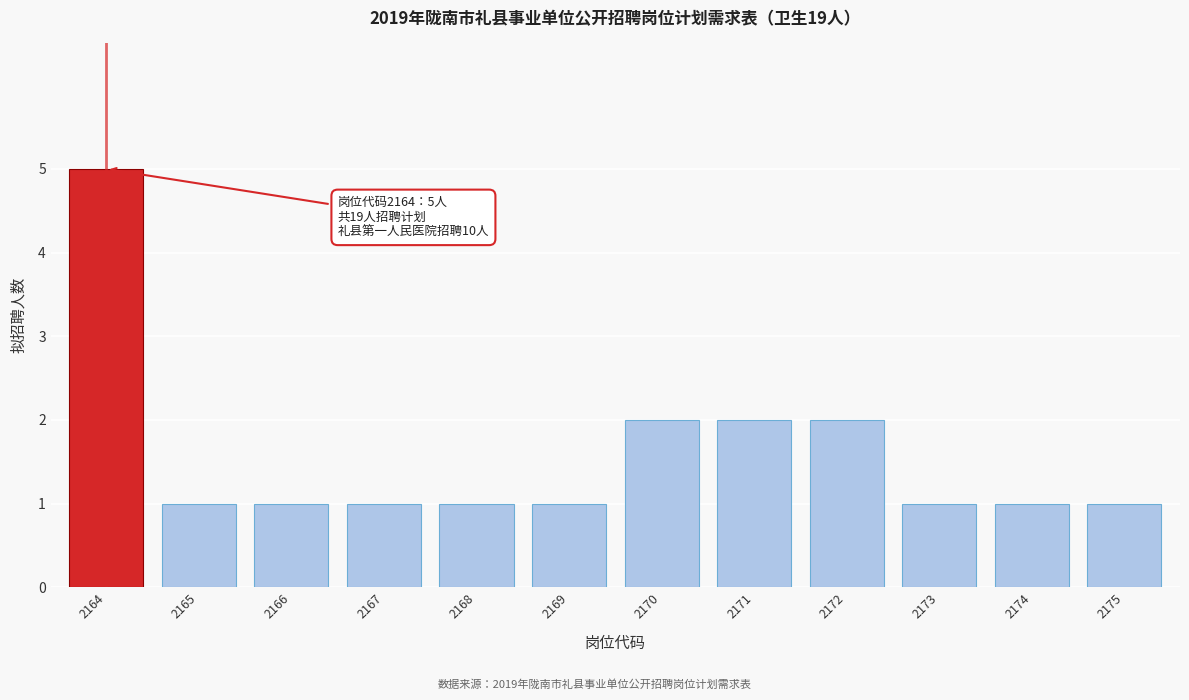

Reading left to right, what are all the values shown in this chart?

5	1	1	1	1	1	2	2	2	1	1	1